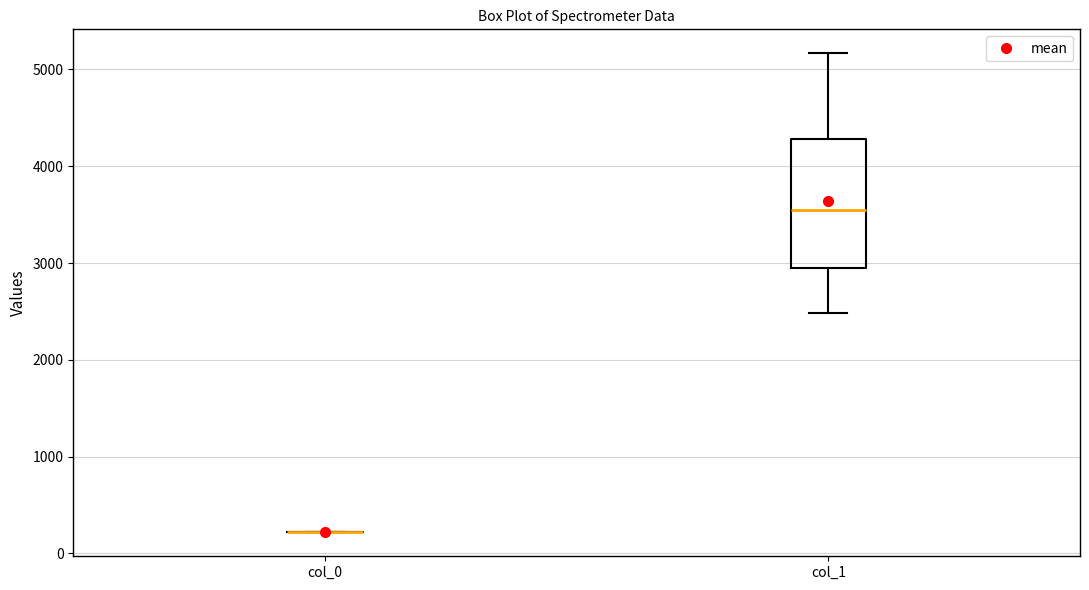

Where does the upper whisker of the box for col_1 end on the y-axis? The values are not printed on the chart, so give them approximately, as read against the axis.

5200